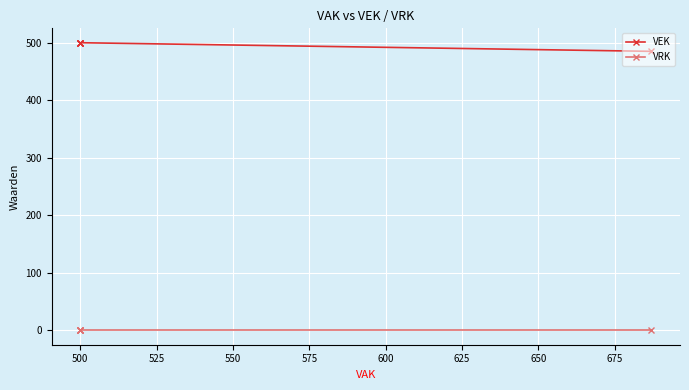

Rank the series by their average value, from lowest to highest.

VRK, VEK